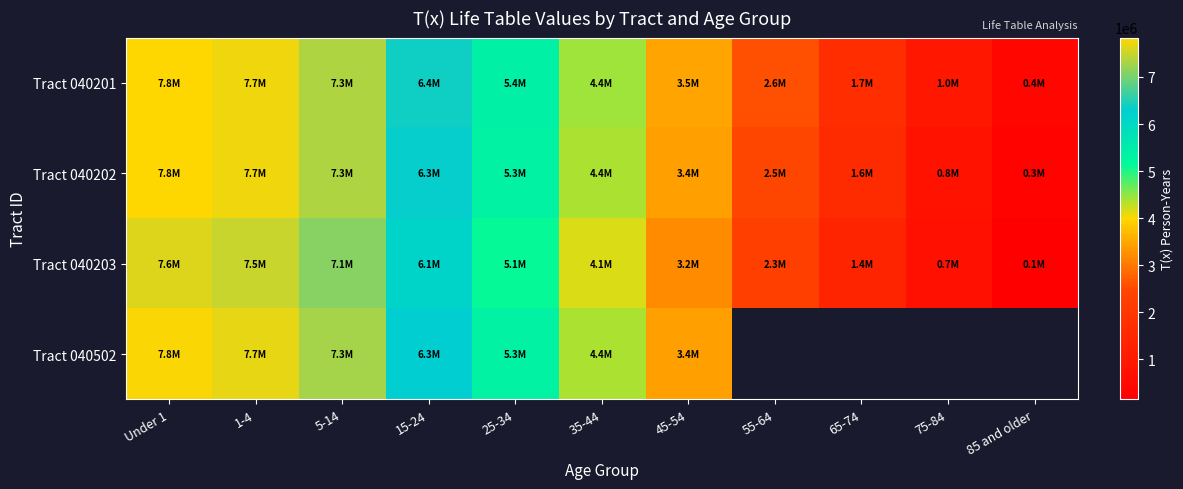

The value of Tract 040502 at 35-44 is 2287418.5. True or false?

False